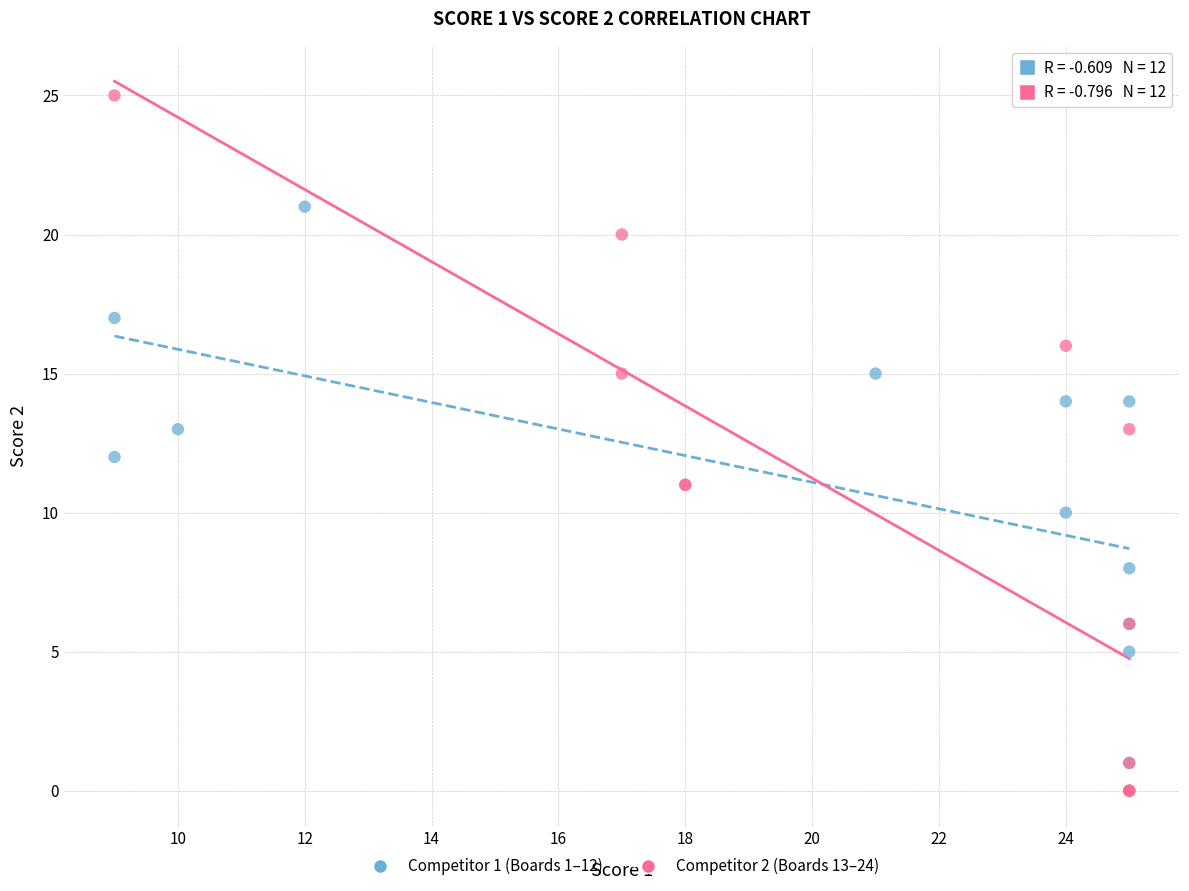

Which series has the largest Y range (max minus min)?

Competitor 2 (Boards 13–24)